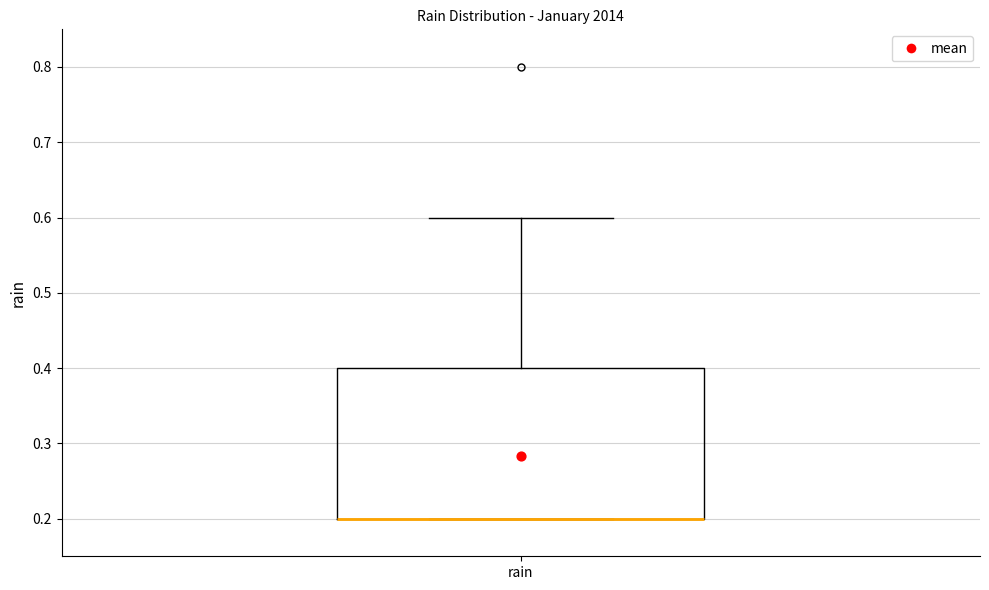

Transcribe this box plot: give where the median line is, the range the box spans, and where the two whiskers end, as read against the y-axis. The values are not printed on the chart, so give them approximately, as read against the axis.

median 0.2 (drawn on the box's lower edge), box 0.2 to 0.4, whiskers 0.2 to 0.6